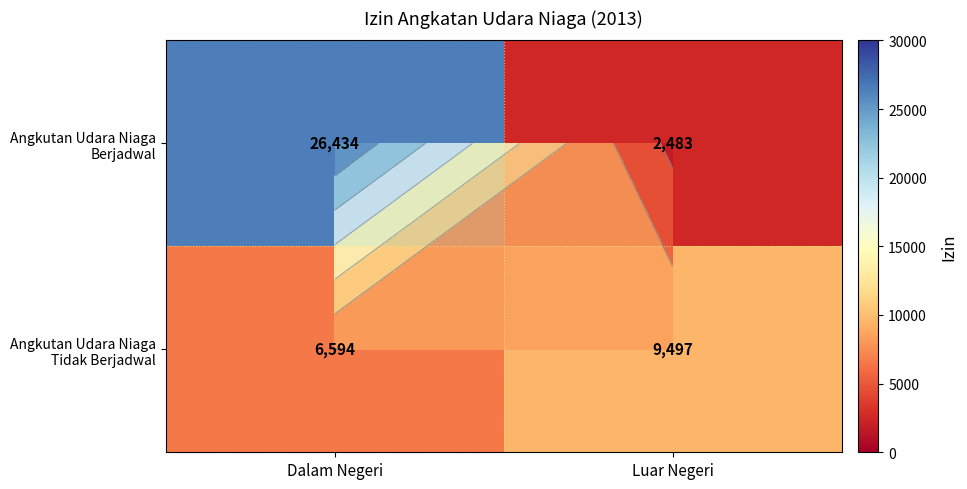

What is the maximum value shown in the chart?

26434